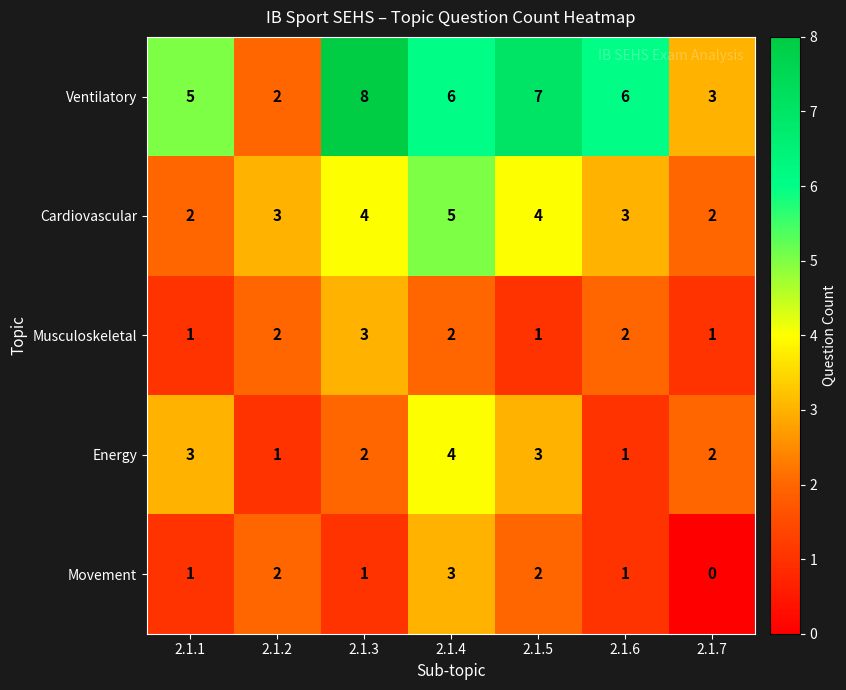

At which category is the sum across all series the highest?

2.1.4